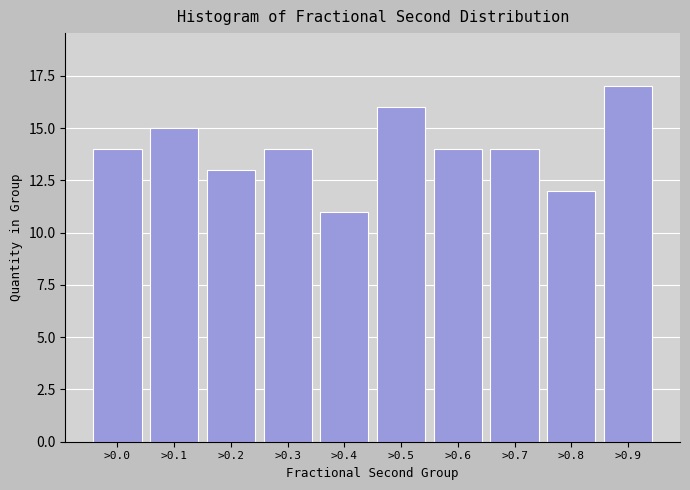

Reading left to right, what are all the values shown in this chart?

14	15	13	14	11	16	14	14	12	17